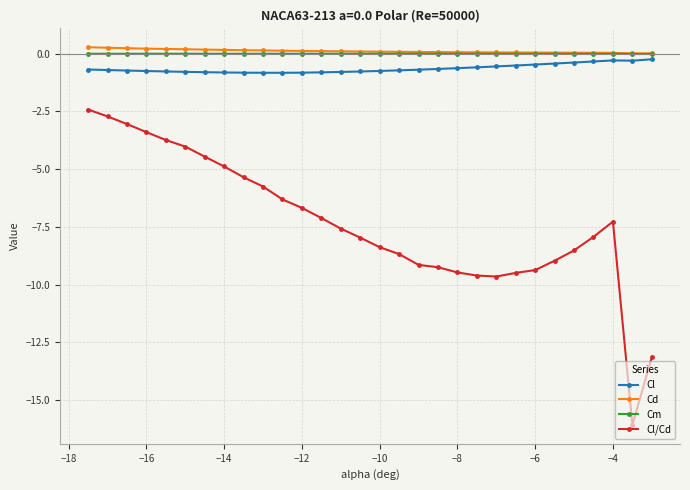

What is the minimum value shown in the chart?

-16.1